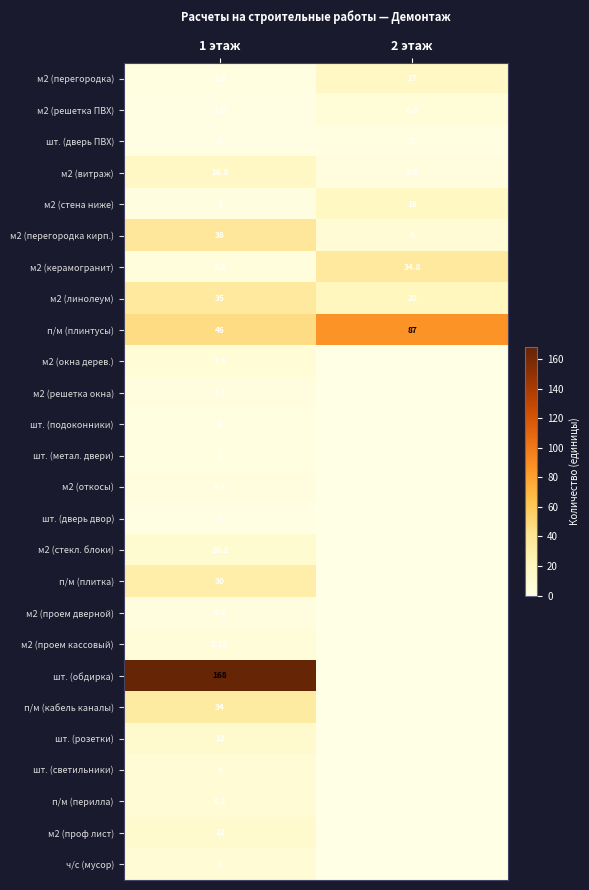

The шт. (подоконники) series shows -1.1 at 2 этаж. True or false?

False